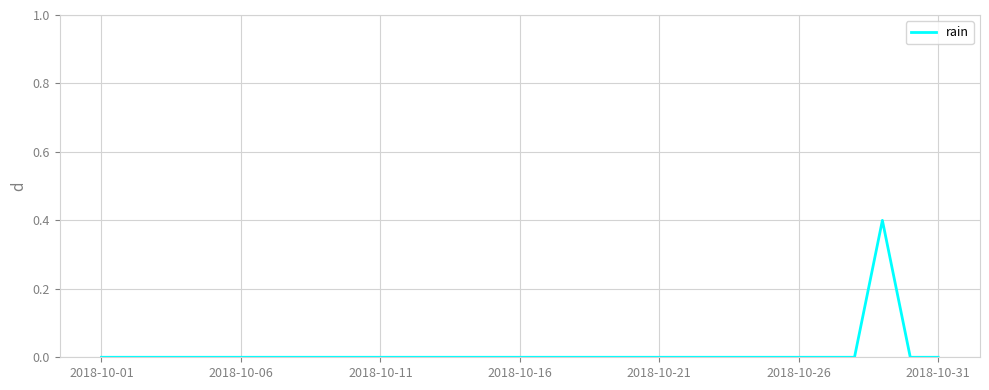

Count the number of data series in this chart.

1